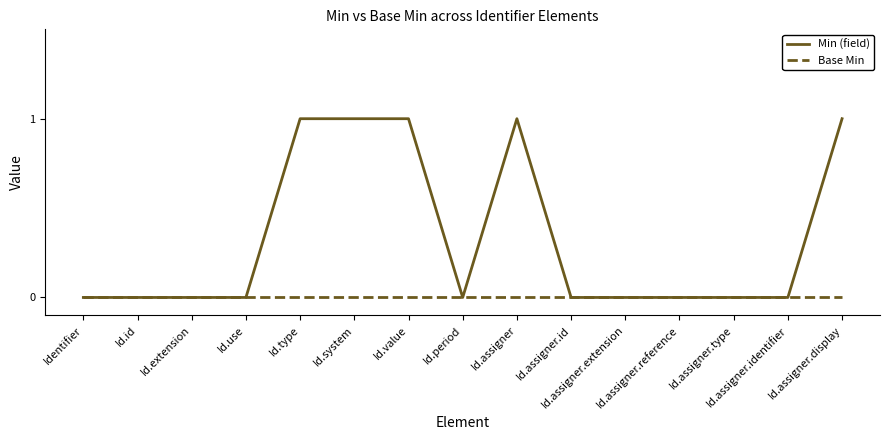

Does the chart display data point markers on the line(s)?

No